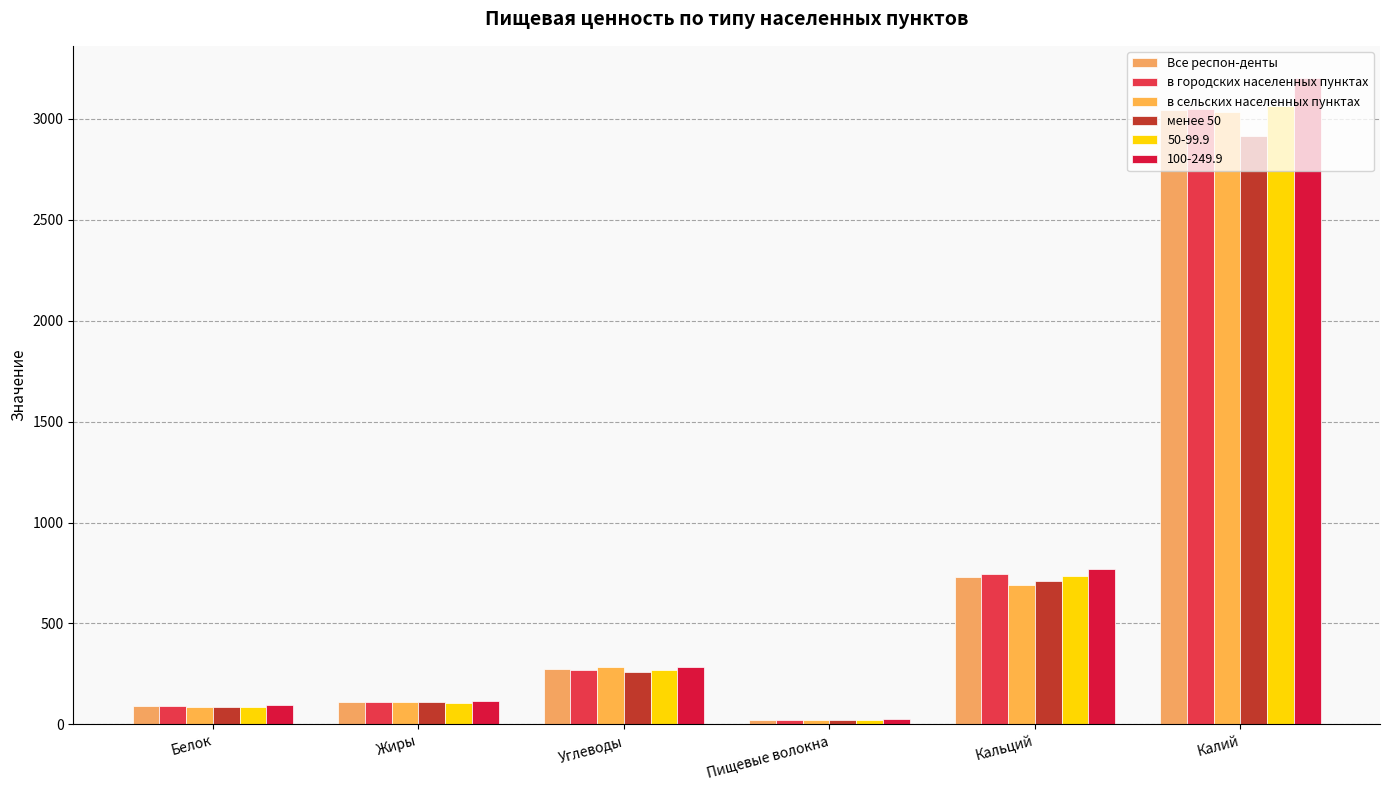

True or false: в сельских населенных пунктах has a value of 23.5 at Белок.

False